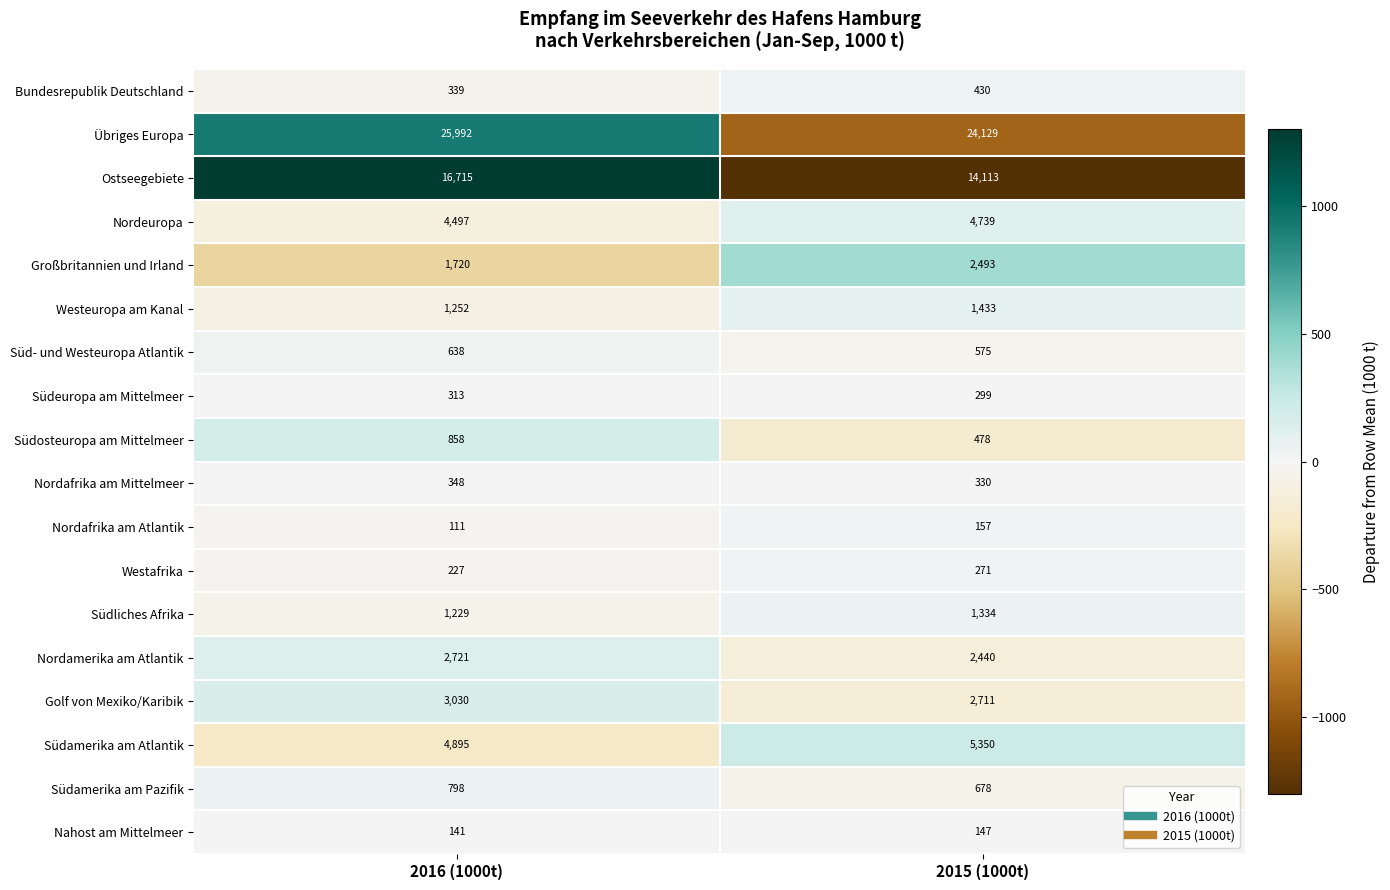

Which category has the highest value across all series?

2016 (1000t)